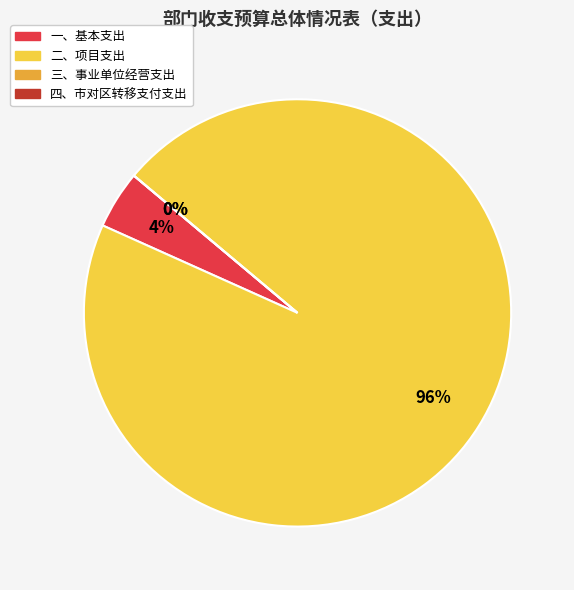

True or false: 二、项目支出 accounts for 99% of the total.

False